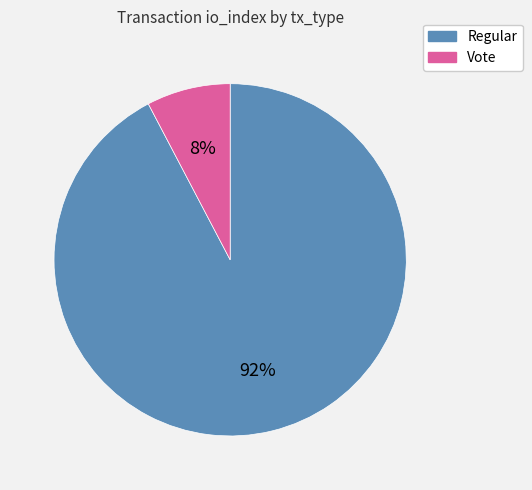

How many segments does this pie chart have?

2